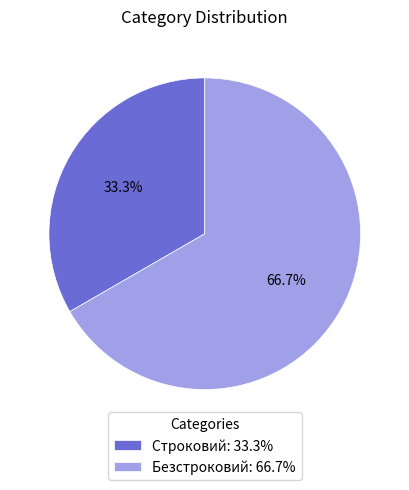

To the nearest percent, what is the average slice percentage?

50%